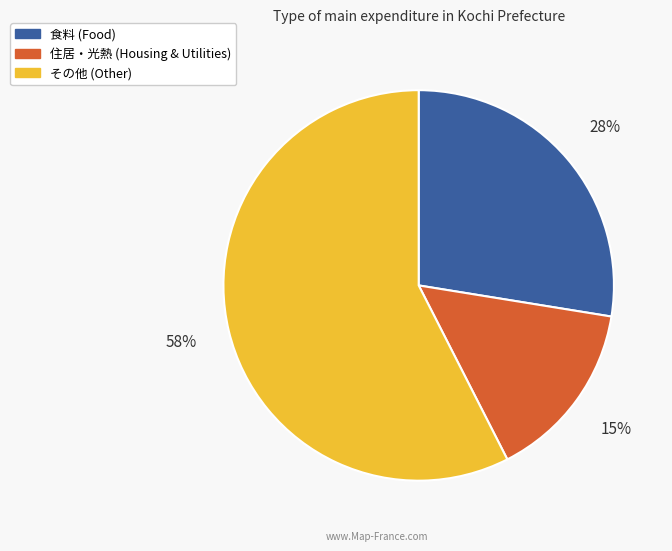

How many segments does this pie chart have?

3